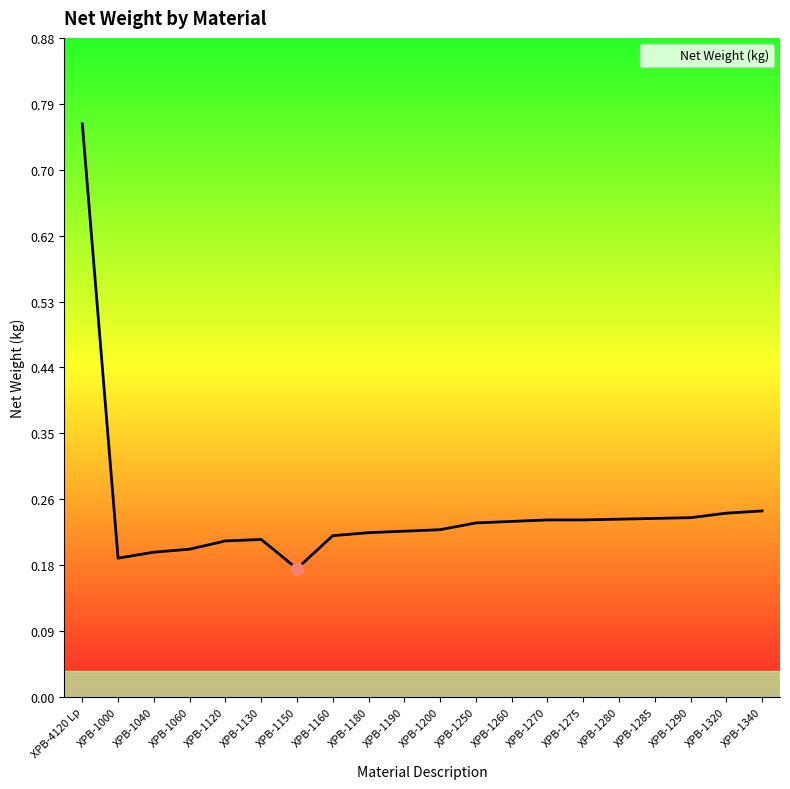

Which has a higher value, XPB-1040 or XPB-1120?

XPB-1120